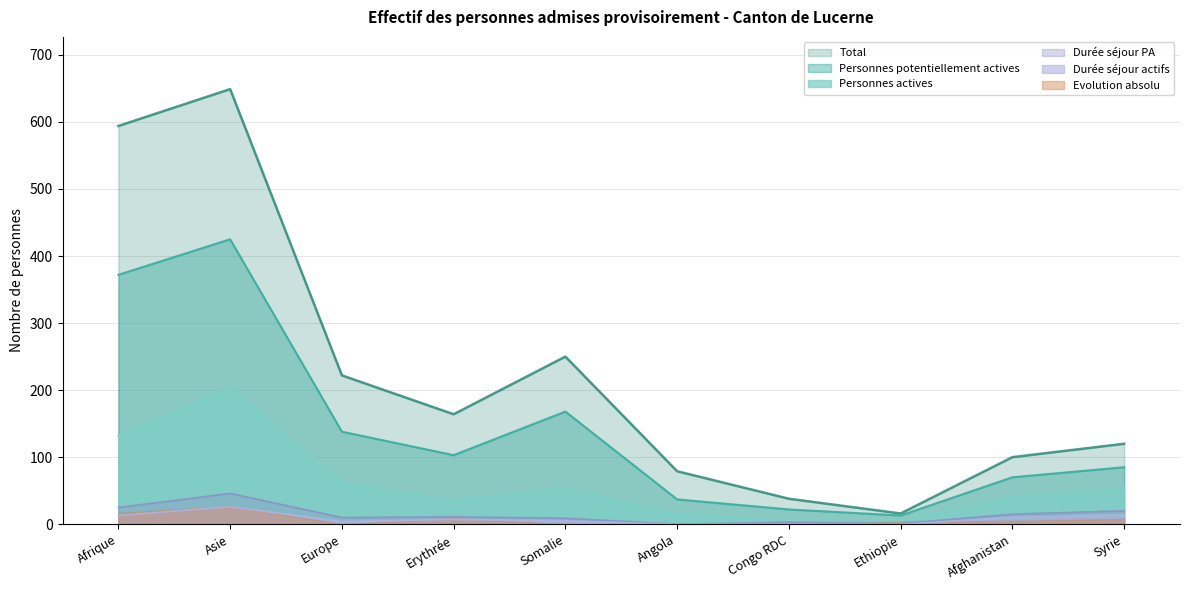

What is the label of the 5th point from the right?

Angola